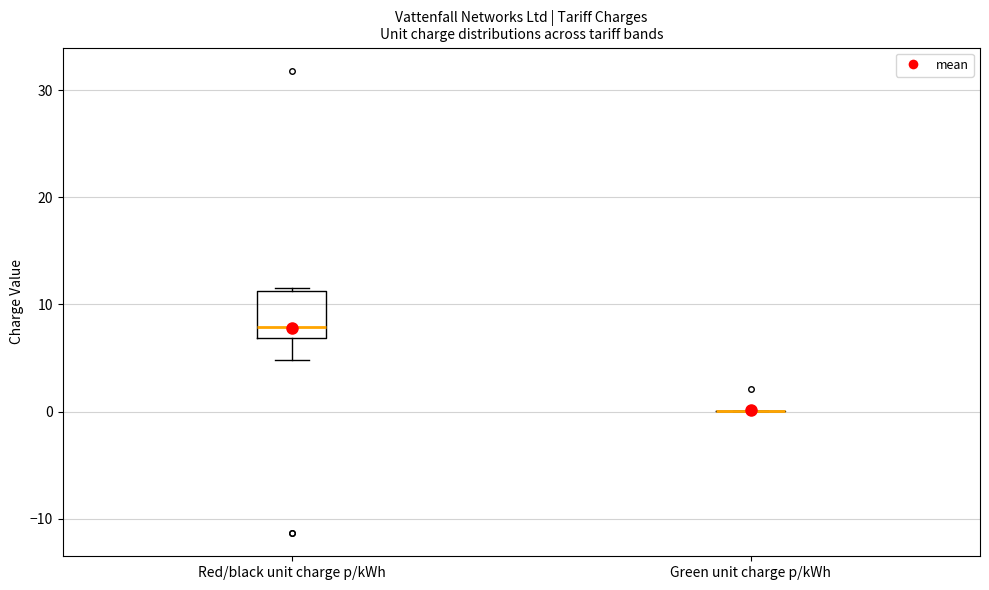

Reading left to right, read every box against the y-axis: the position of its median line, the range the box covers, and the ends of its whiskers. The values are not printed on the chart, so give them approximately, as read against the axis.

Red/black unit charge p/kWh: median 8, box 7 to 11, whiskers 5 to 12
Green unit charge p/kWh: box collapsed to a line at 0, whiskers 0 to 0